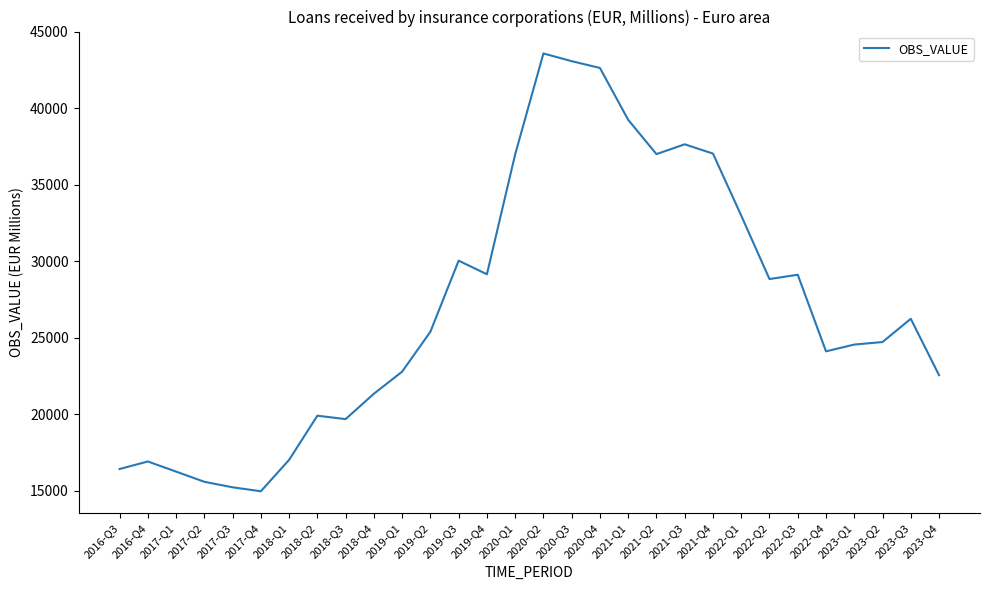

Between 2016-Q3 and 2023-Q2, which is larger?

2023-Q2